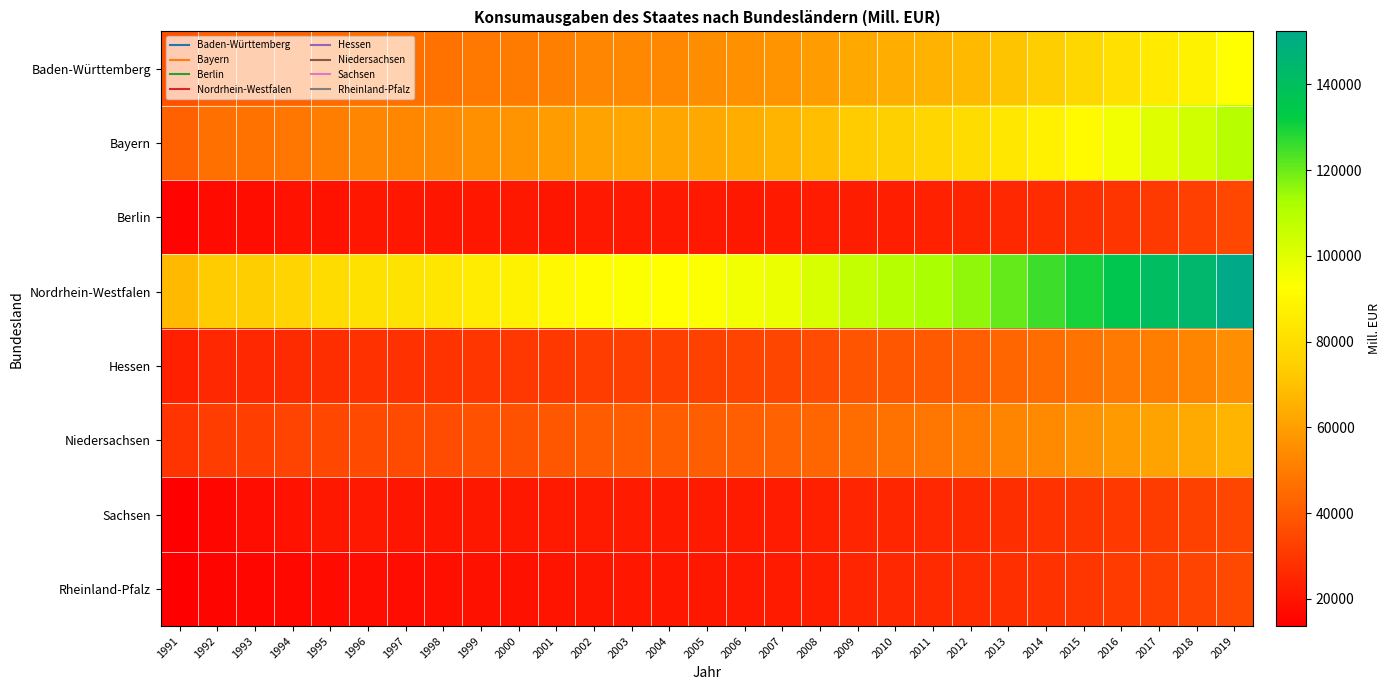

Rank the series at 2009 from lowest to highest value.

Berlin, Sachsen, Rheinland-Pfalz, Hessen, Niedersachsen, Baden-Württemberg, Bayern, Nordrhein-Westfalen